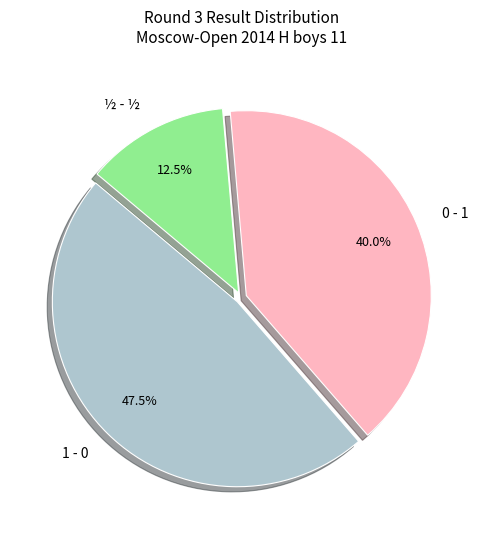

The 0 - 1 slice represents 40% of the pie. True or false?

True